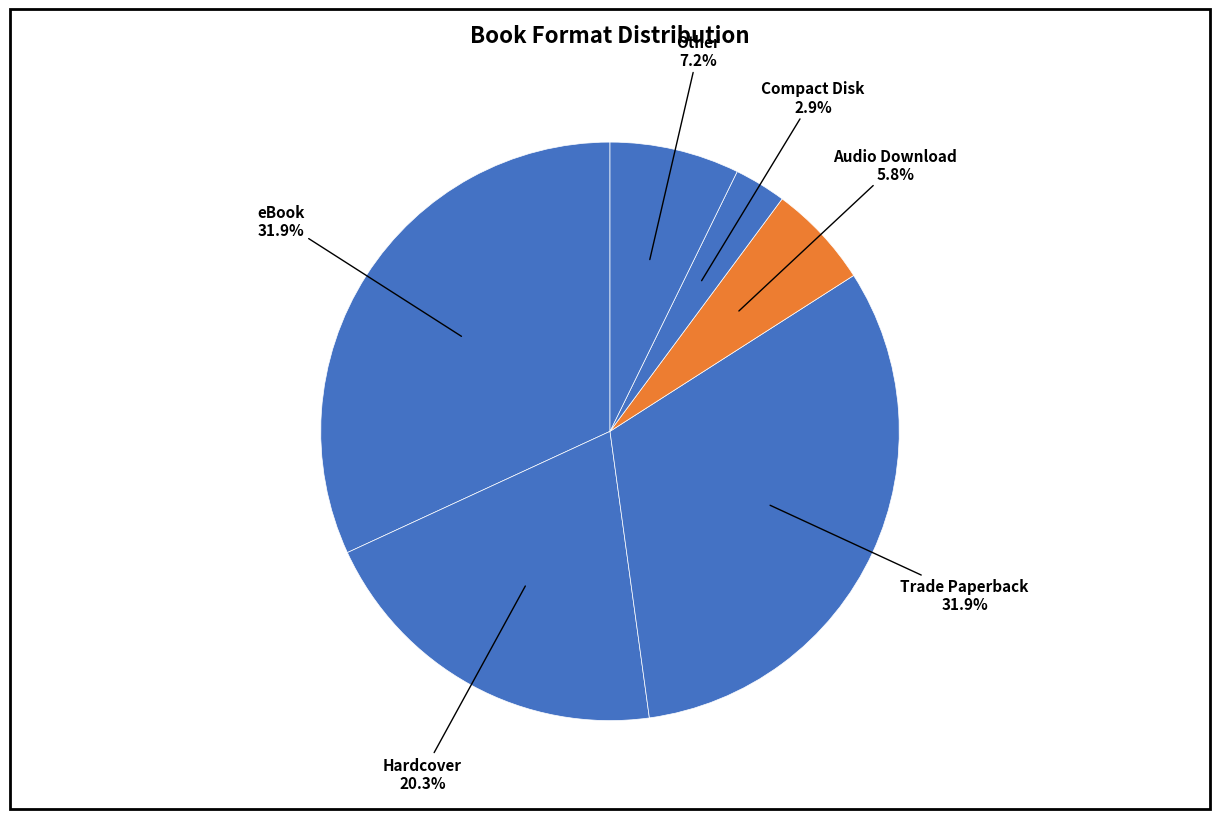

The Other slice represents 1% of the pie. True or false?

False